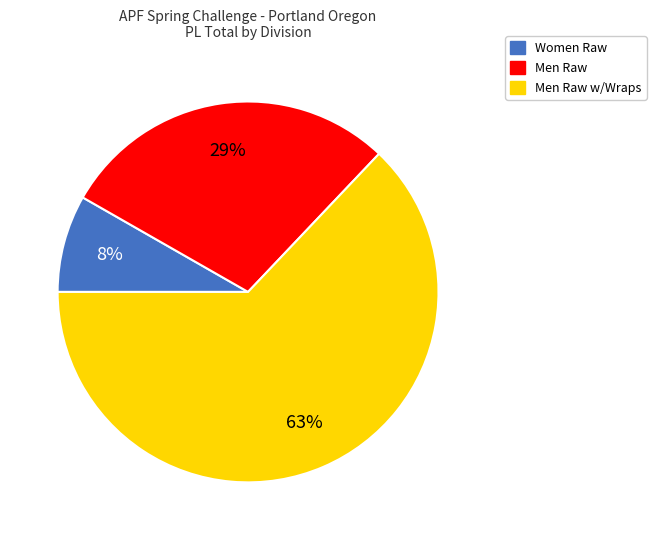

How many segments does this pie chart have?

3